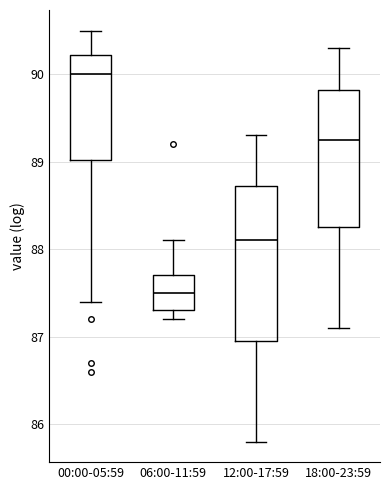

Reading left to right, read every box against the y-axis: the position of its median line, the range the box covers, and the ends of its whiskers. The values are not printed on the chart, so give them approximately, as read against the axis.

00:00-05:59: median 90.0, box 89.0 to 90.2, whiskers 87.4 to 90.5
06:00-11:59: median 87.5, box 87.3 to 87.7, whiskers 87.2 to 88.1
12:00-17:59: median 88.1, box 87.0 to 88.7, whiskers 85.8 to 89.3
18:00-23:59: median 89.3, box 88.3 to 89.8, whiskers 87.1 to 90.3